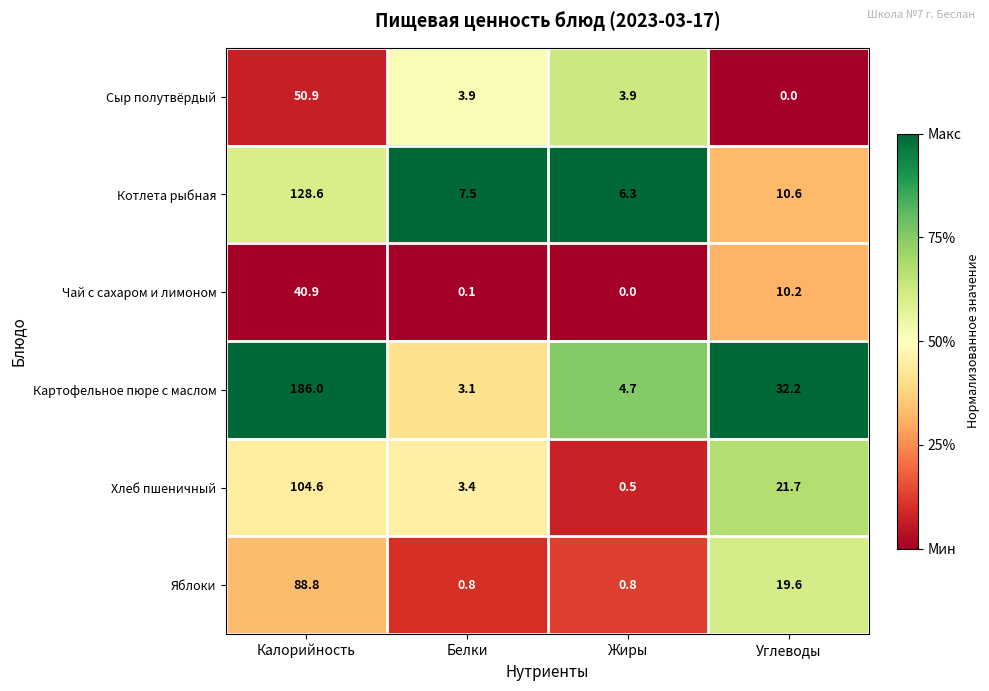

How many data points in Котлета рыбная are above 10?

2